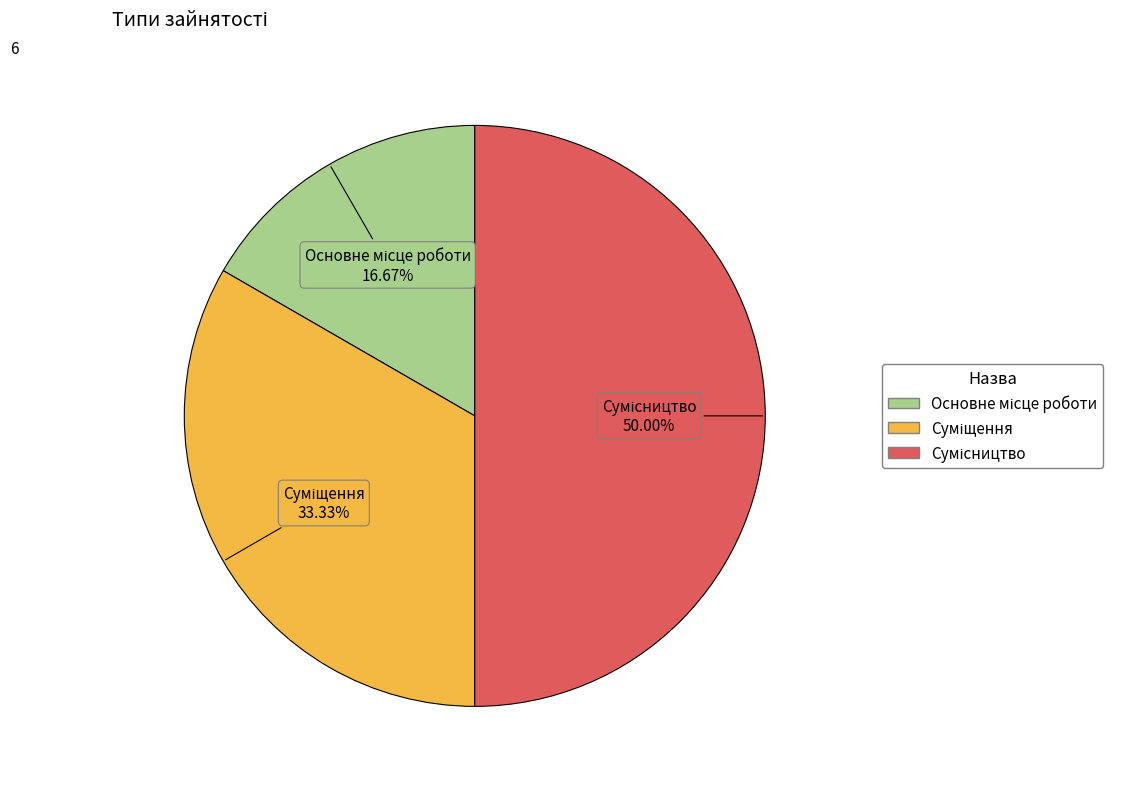

Count the number of slices in the pie.

3